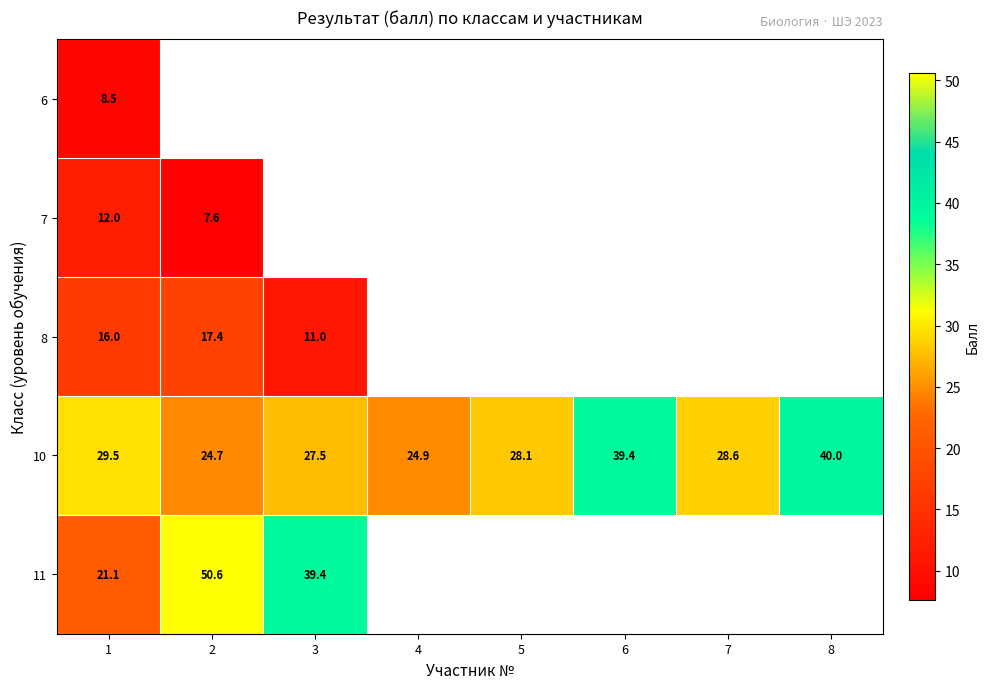

What is the difference between the maximum and minimum values in the 10 series?

15.3